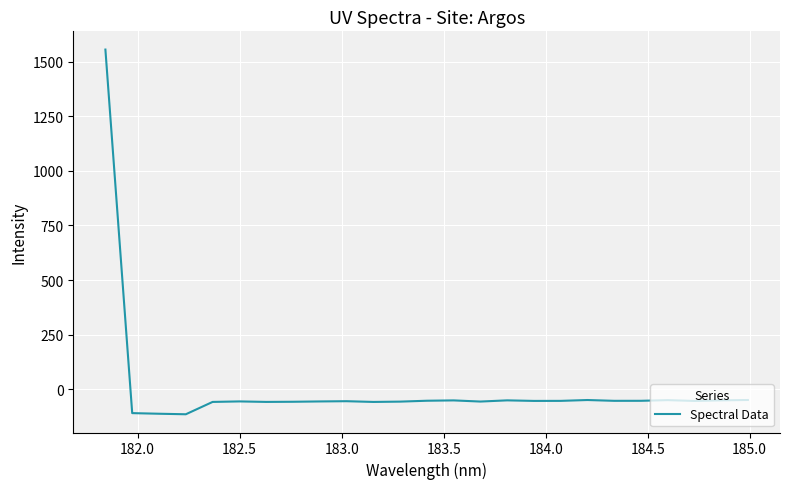

What is the greatest value displayed?

1554.8